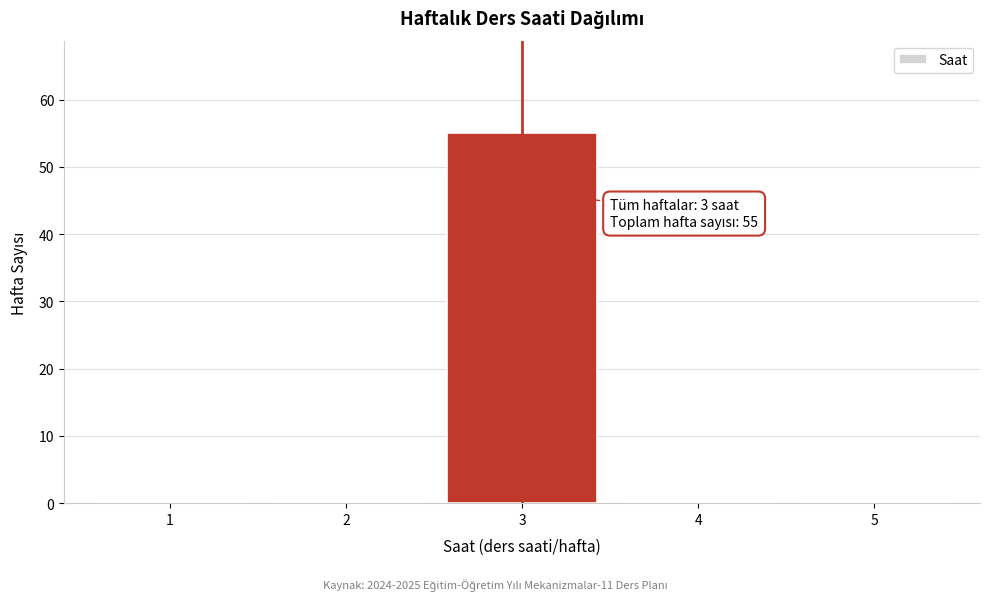

Reading right to left, list all the values displayed in this chart.

5=0	4=0	3=55	2=0	1=0